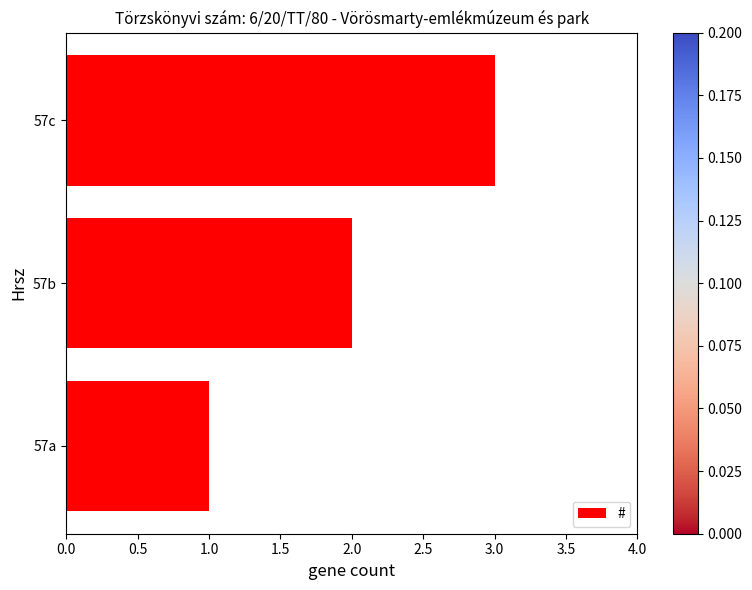

Rank the categories by value from lowest to highest.

57a, 57b, 57c